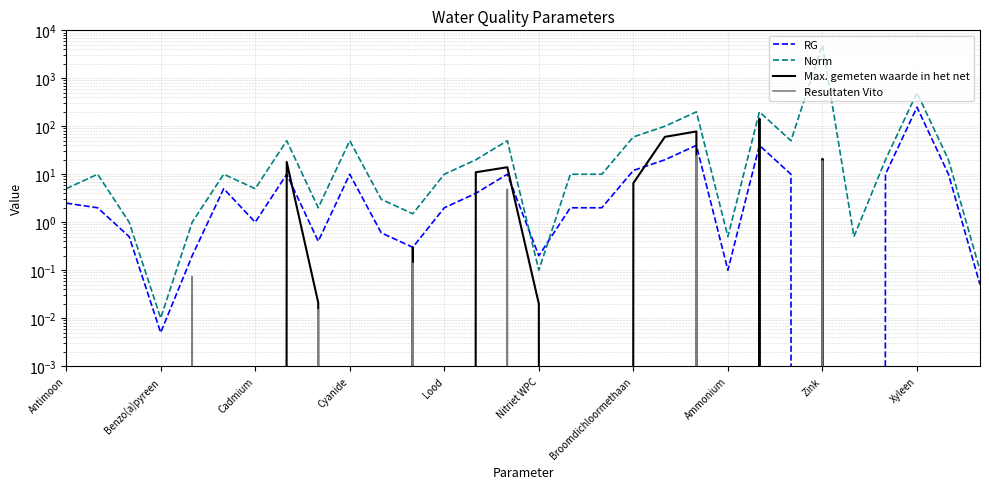

True or false: Resultaten Vito has a value of 0.1 at Lood.

False